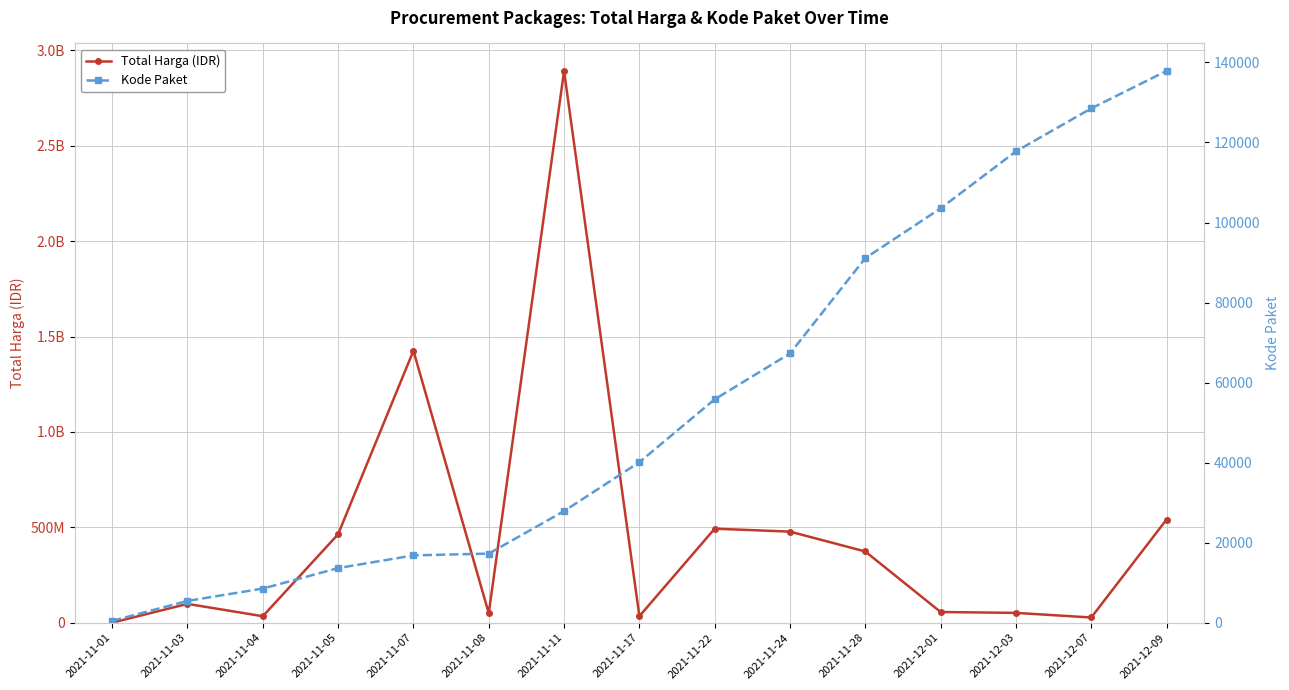

What is the difference between the maximum and minimum values in the Kode Paket series?

137412